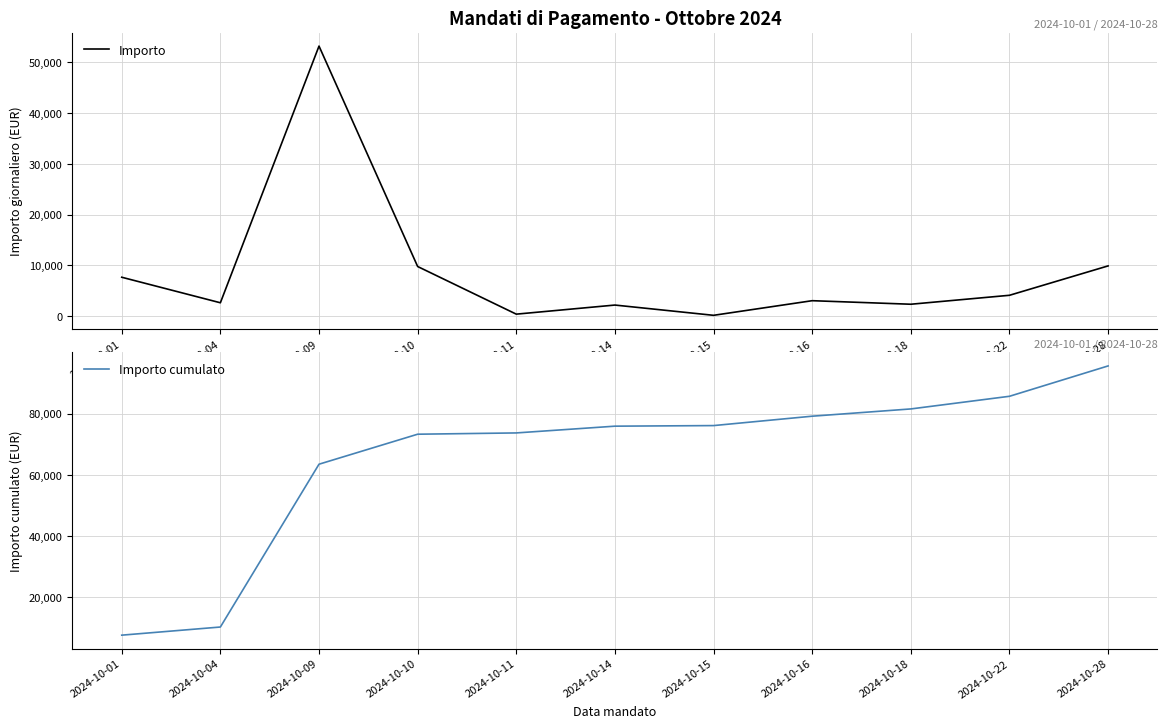

True or false: Importo cumulato and Importo cross at least once.

False